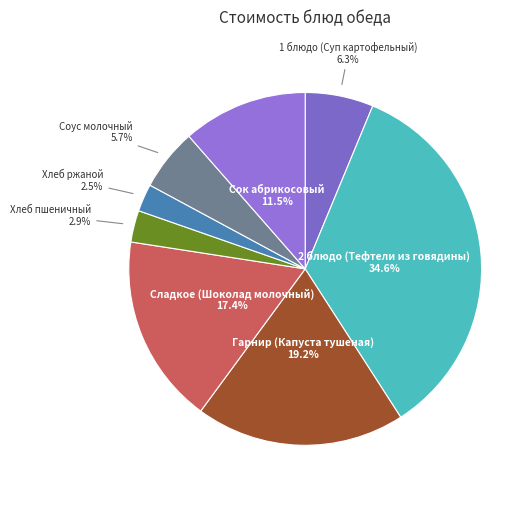

To the nearest percent, what is the average slice percentage?

12%